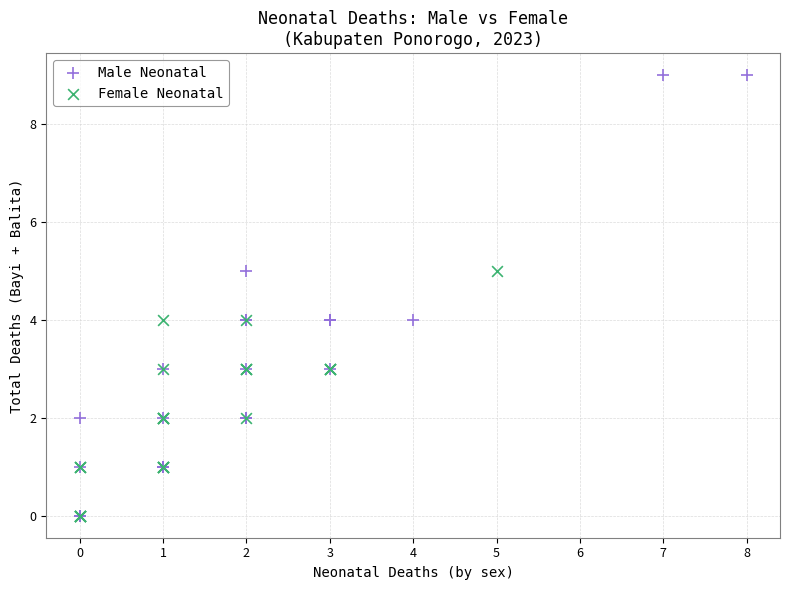

Which series has the widest spread of Y values?

Male Neonatal